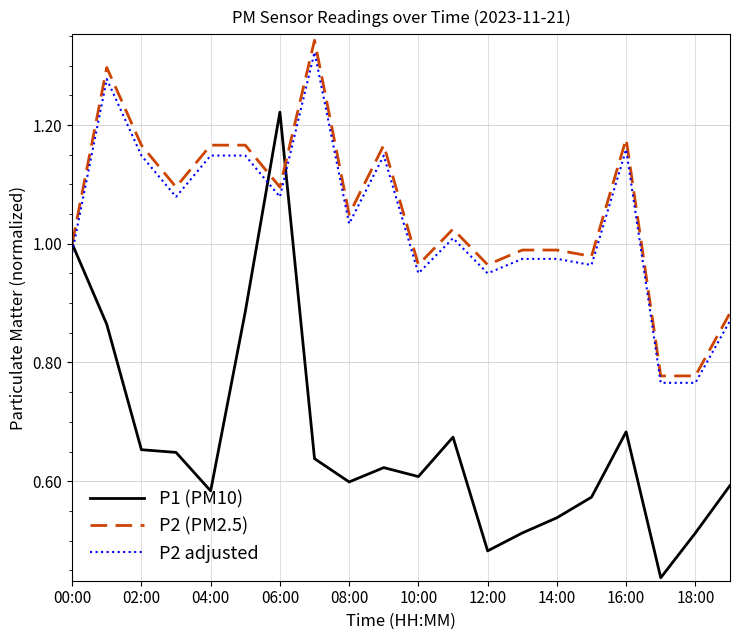

Which series has the widest spread of values?

P1 (PM10)